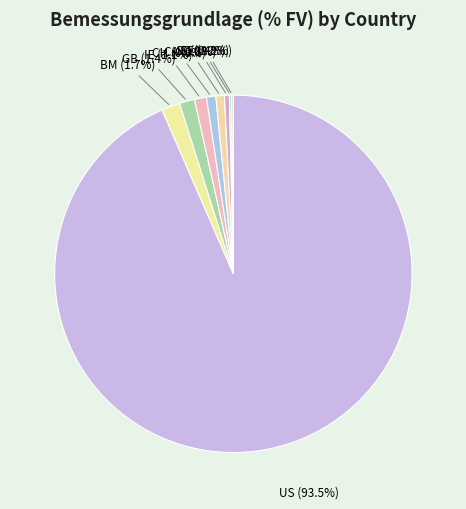

What is the majority slice?

US